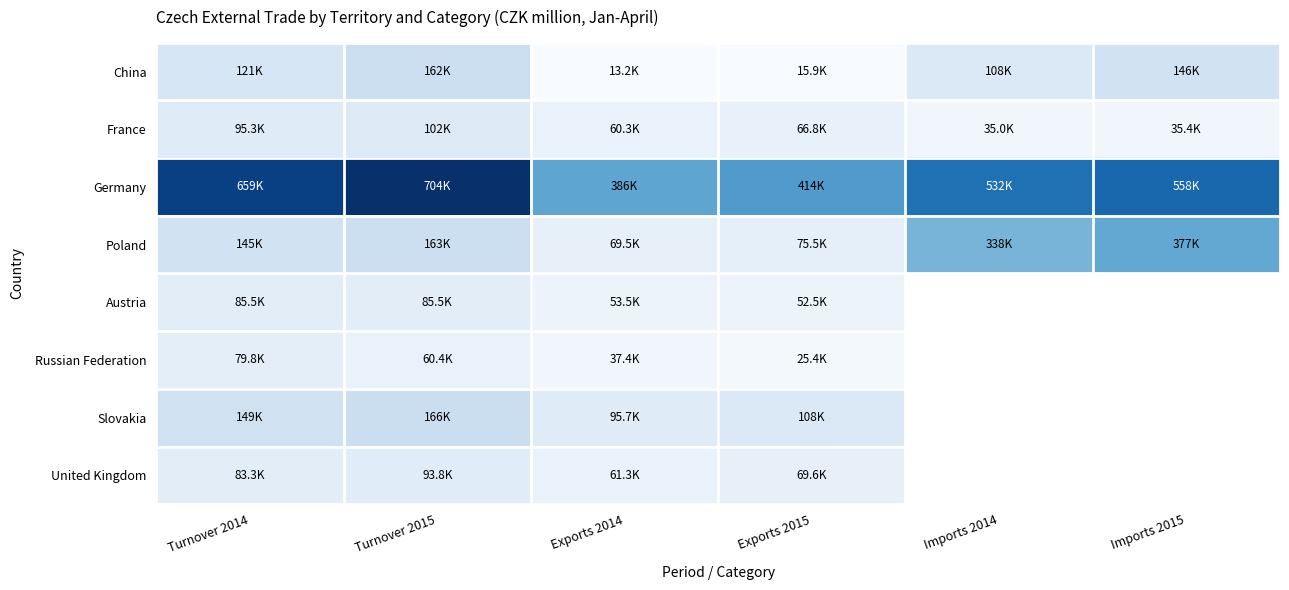

Rank the series at Turnover 2015 from highest to lowest value.

Germany, Slovakia, Poland, China, France, United Kingdom, Austria, Russian Federation